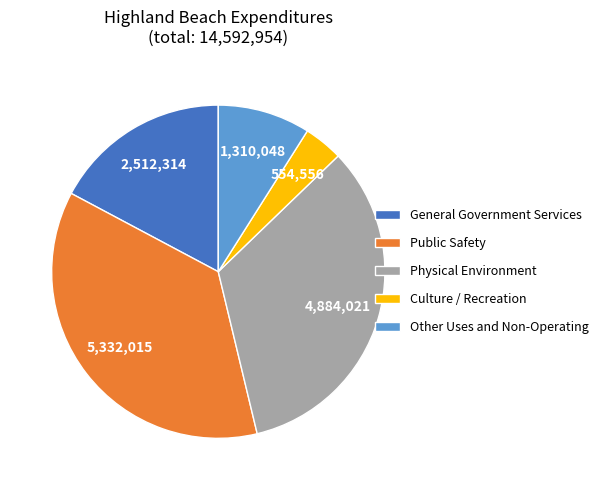

Do Public Safety and Other Uses and Non-Operating together represent more than half of the pie?

No